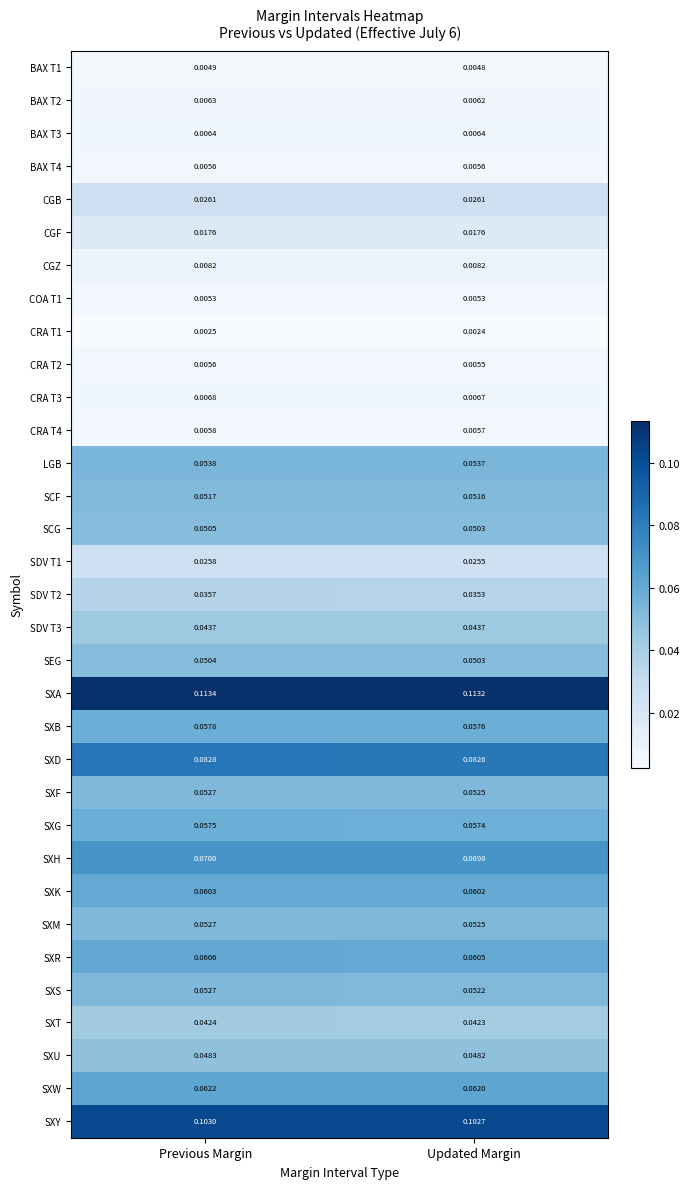

Count the number of data series in this chart.

33